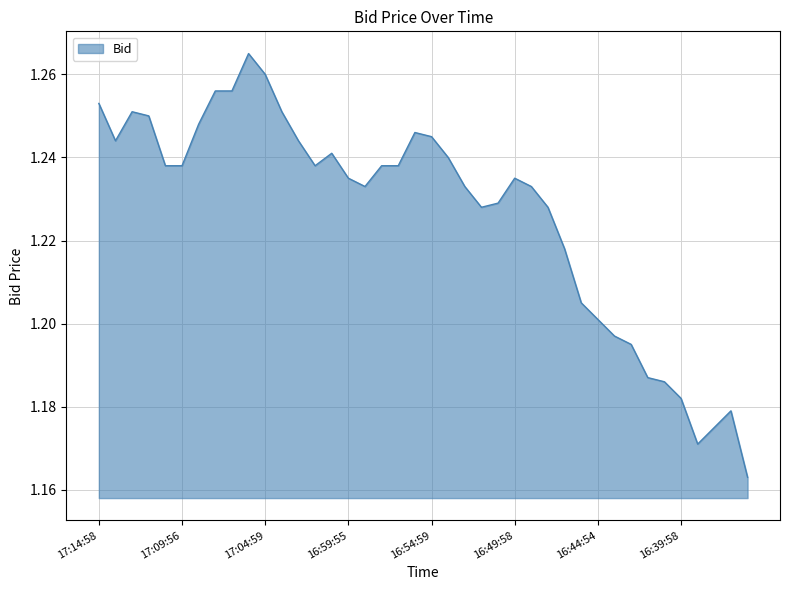

Count the values in the range 1 to 2.

40